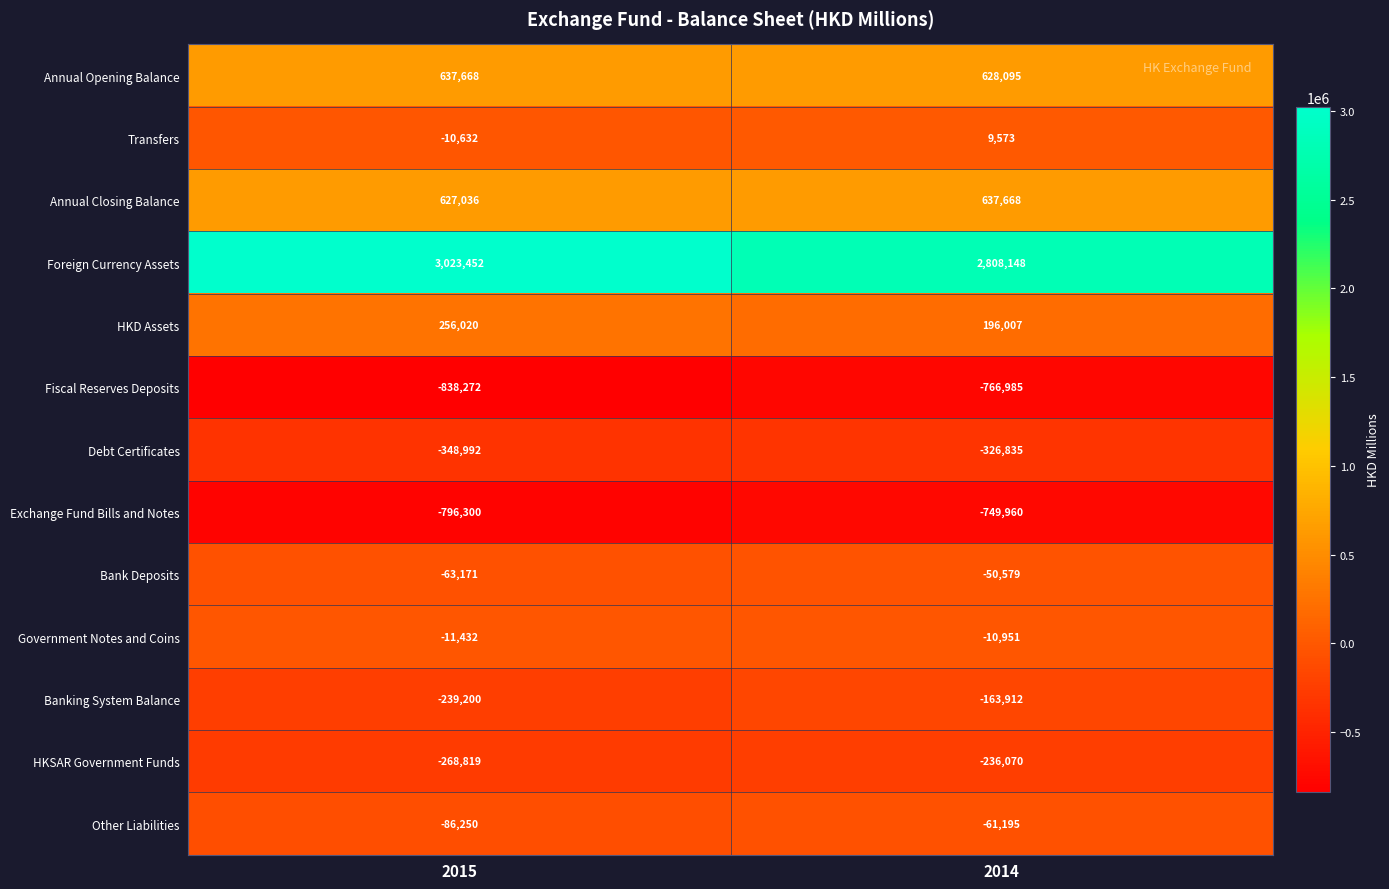

The HKSAR Government Funds series shows -136927 at 2015. True or false?

False